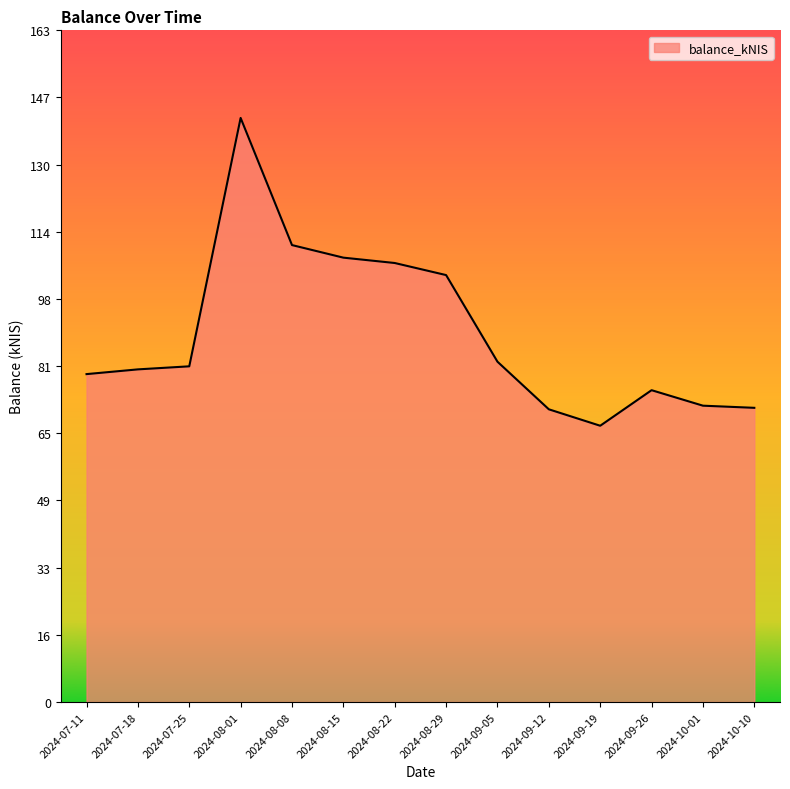

Is it true that the value at 2024-09-26 is 39.0?

False